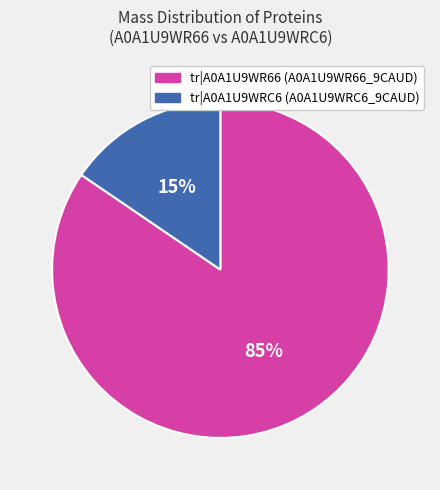

Is there a majority slice in this chart?

Yes